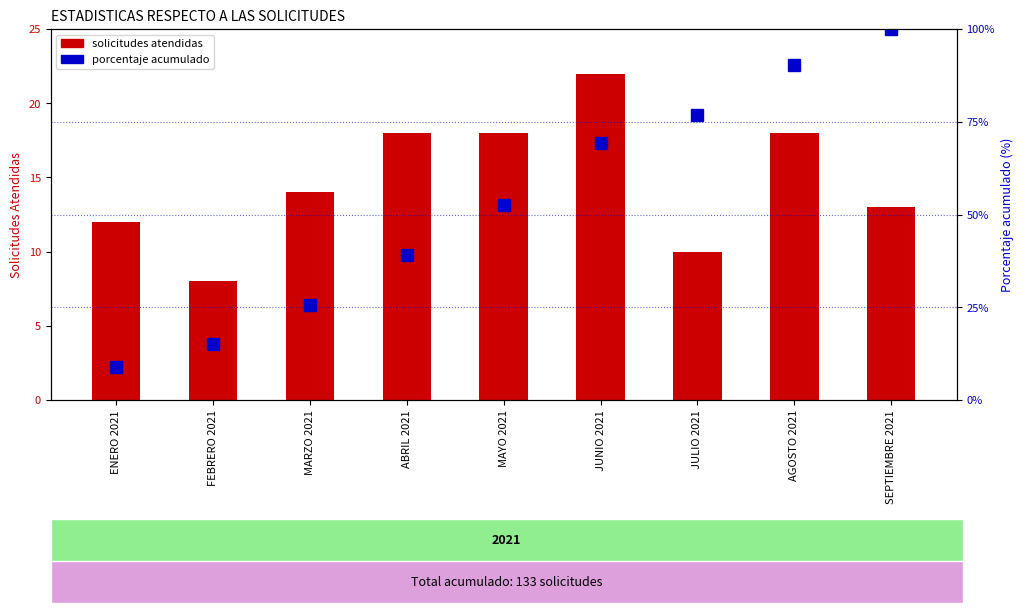

The solicitudes atendidas series shows 23.4 at AGOSTO 2021. True or false?

False